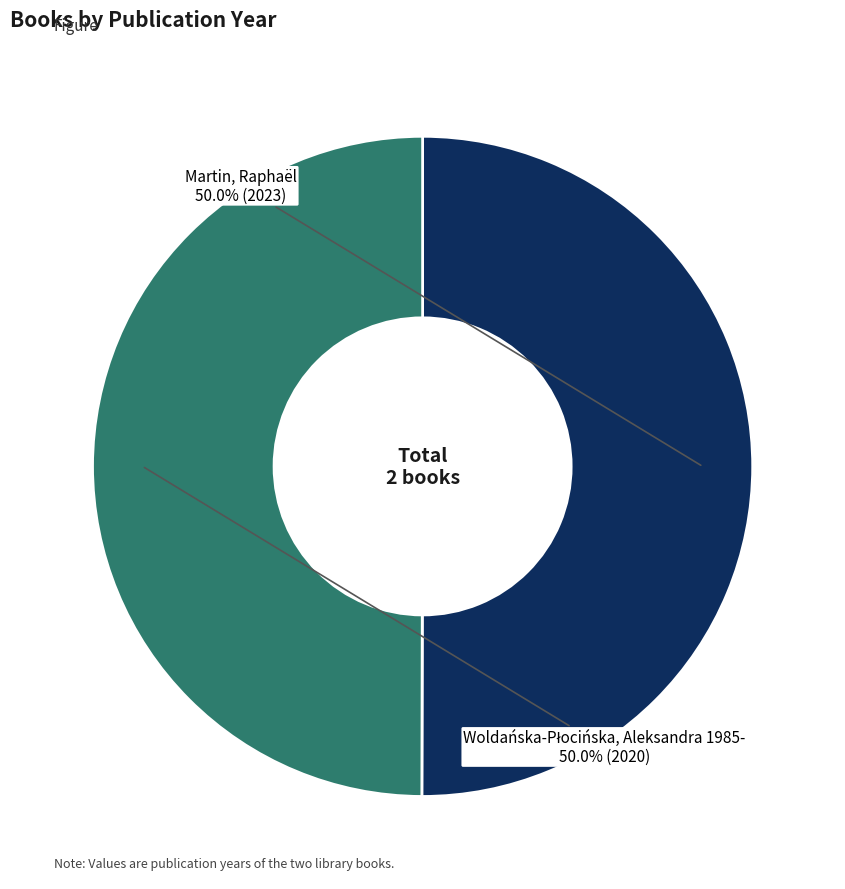

What portion of the pie excludes Martin, Raphaël?

50.0%